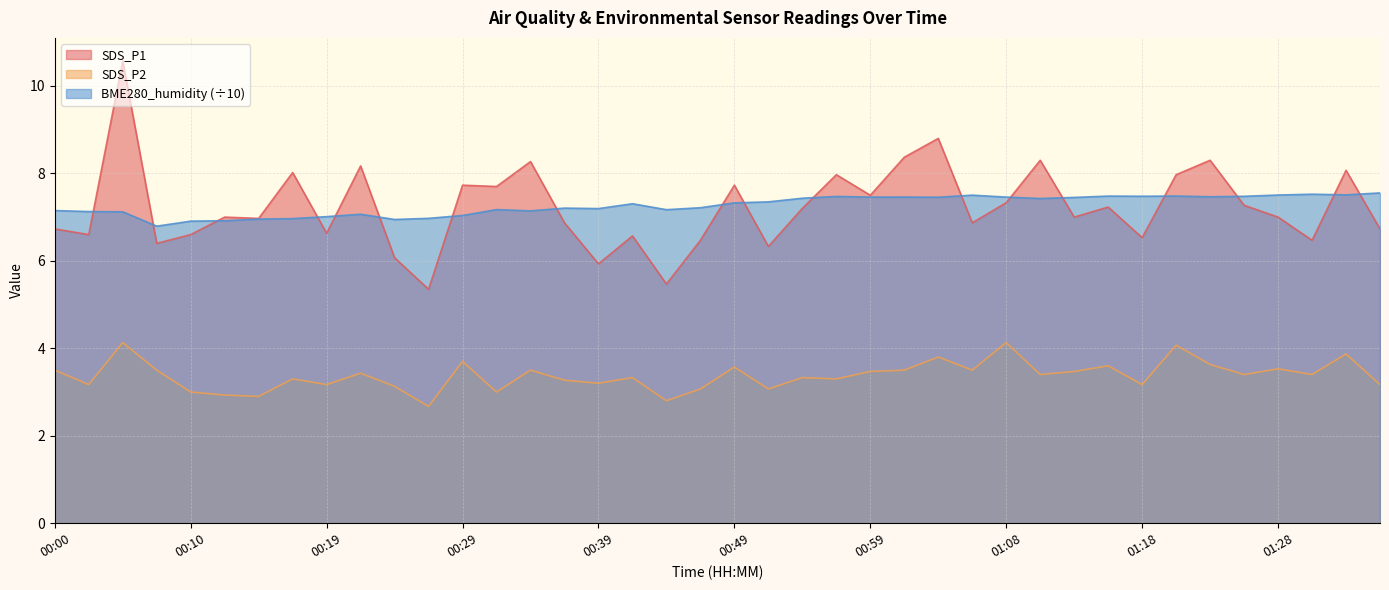

What is the label of the 15th point from the left?

00:34